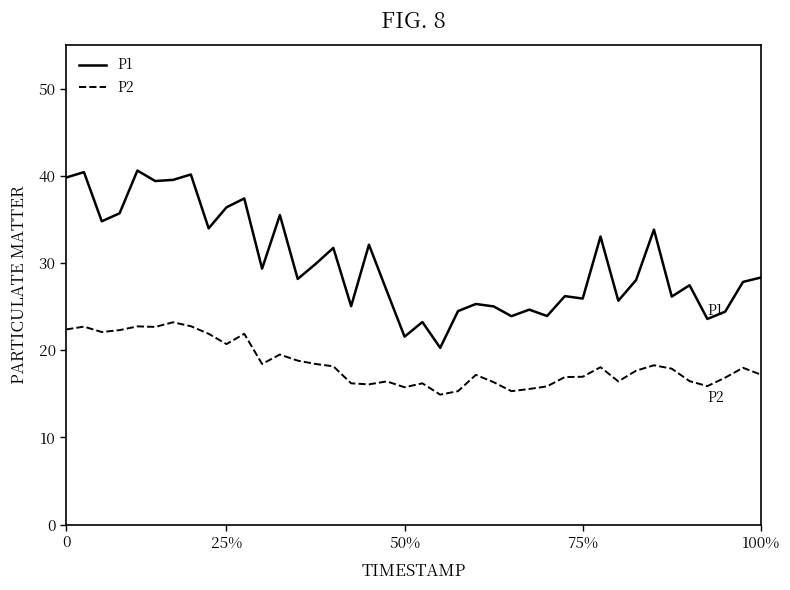

Which series has the largest total across all categories?

P1